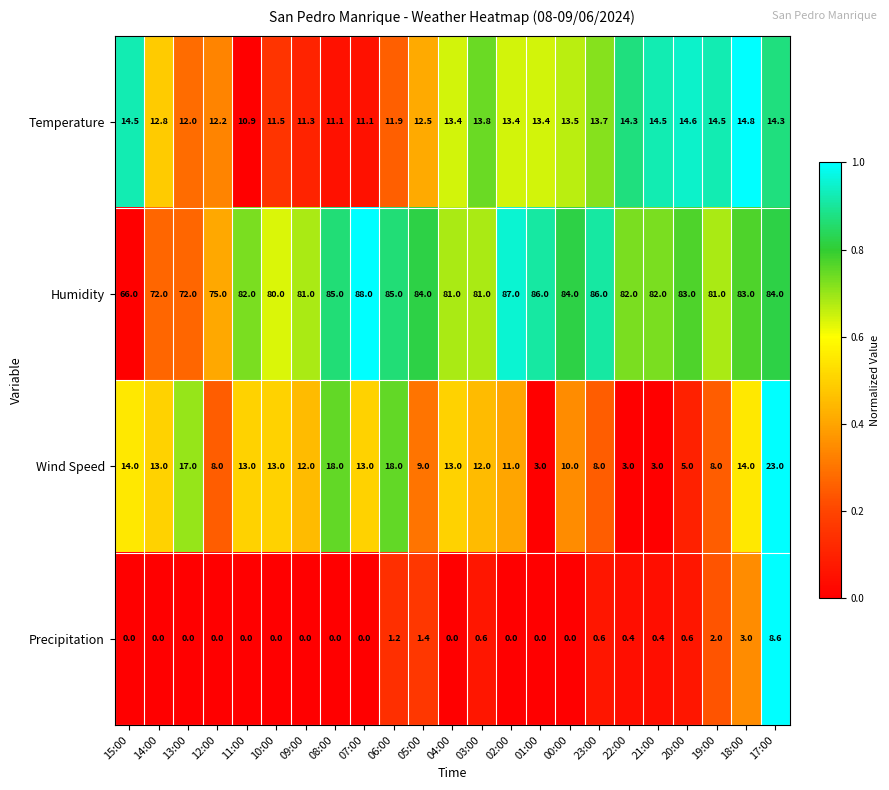

What is the total value across all series at 15:00?

94.5